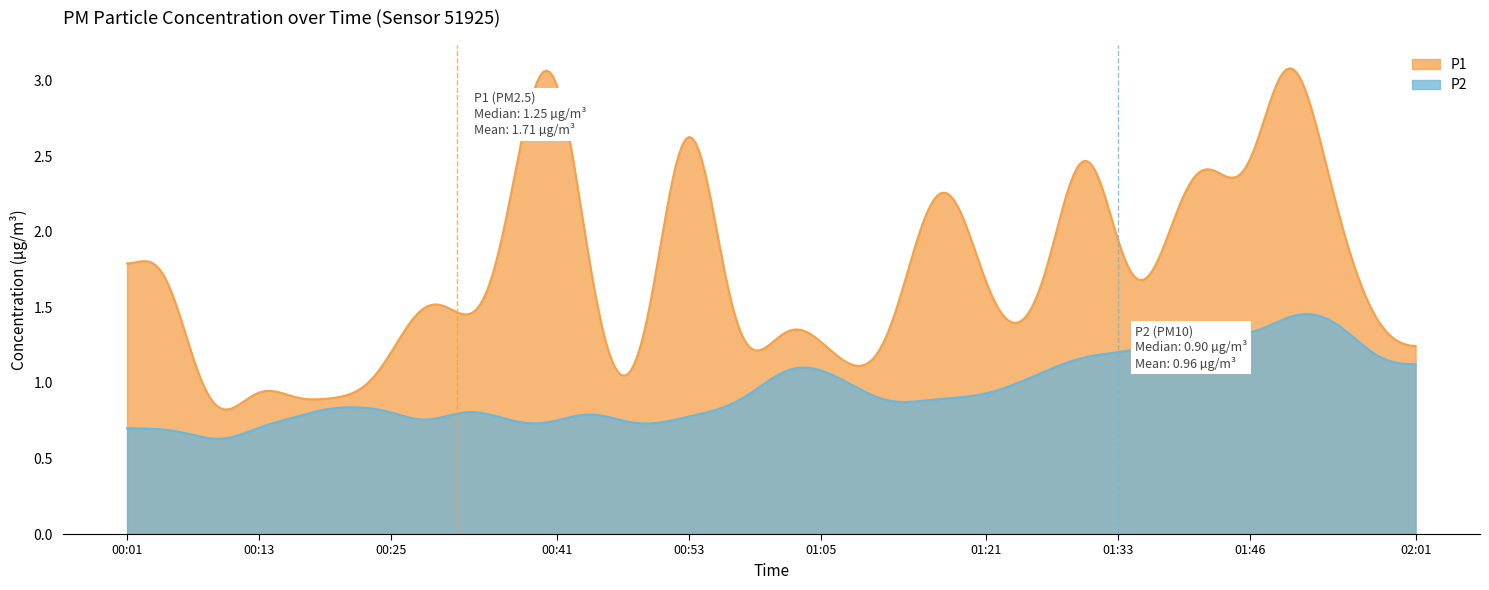

Is it true that P2 equals 1.5 at 01:52?

True